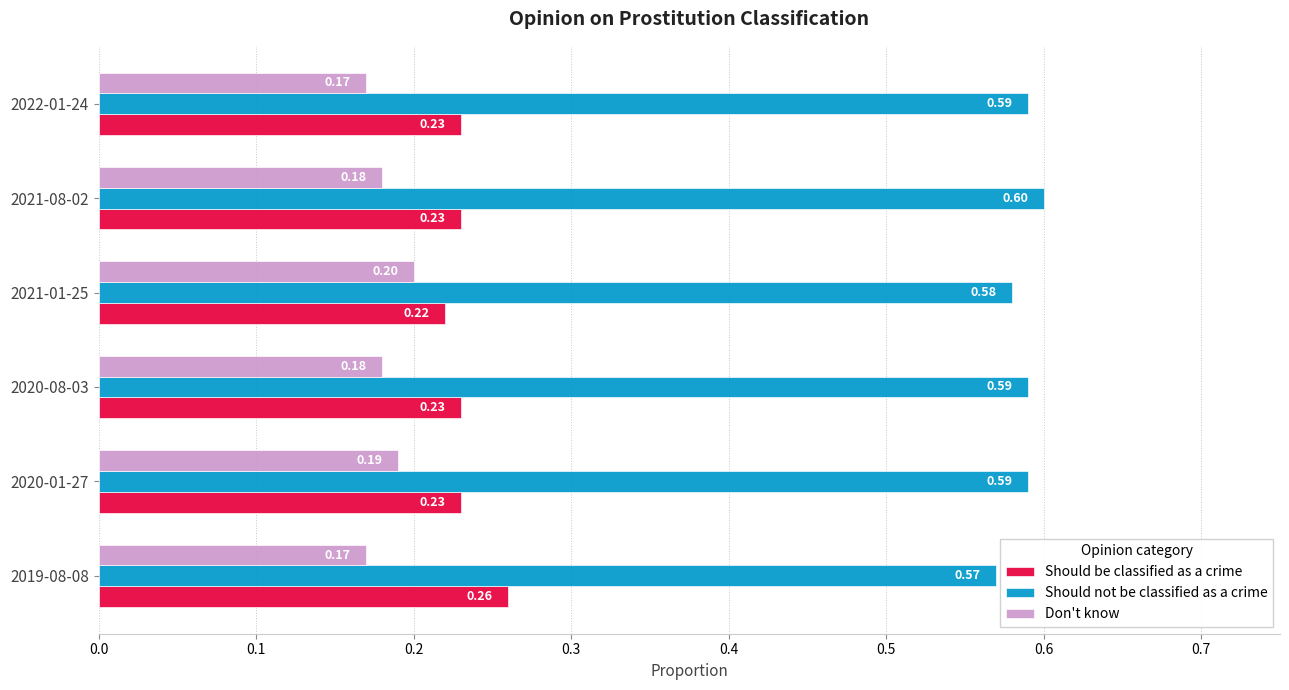

What are all the series names shown in the legend?

Should be classified as a crime, Should not be classified as a crime, Don't know